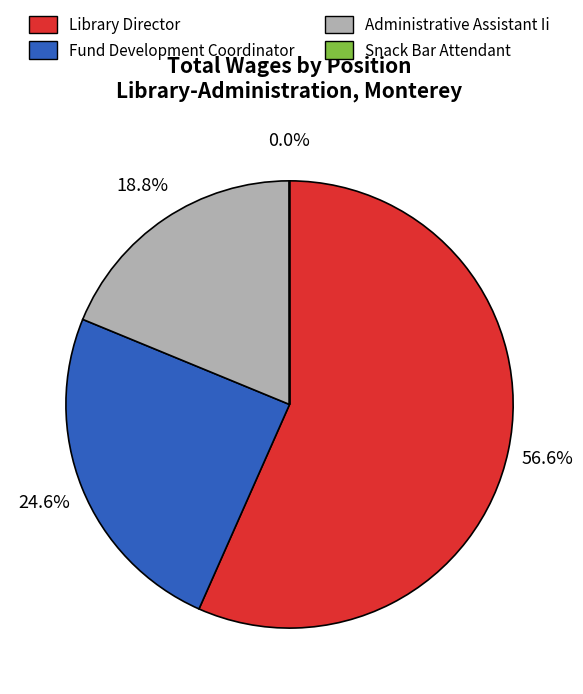

Does Library Director account for over 50% of the chart?

Yes